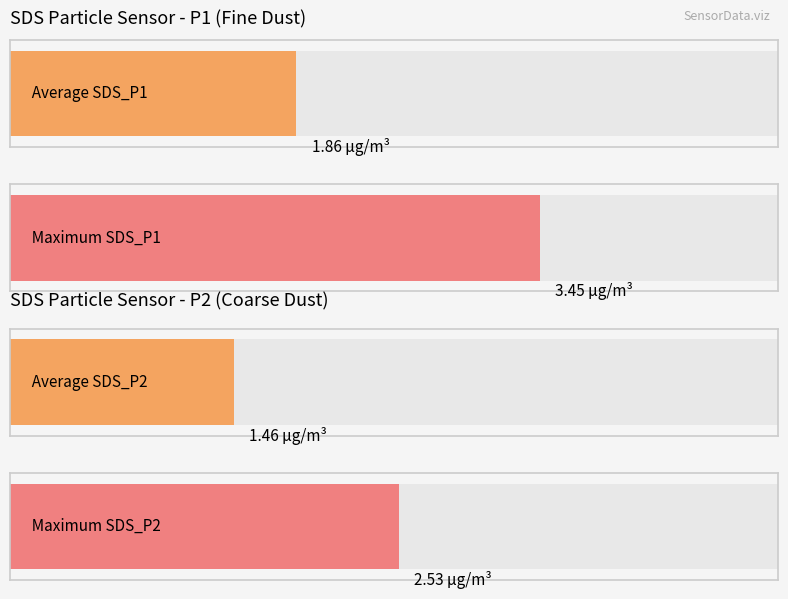

List the series in order of their peak value, lowest first.

SDS_P2, SDS_P1